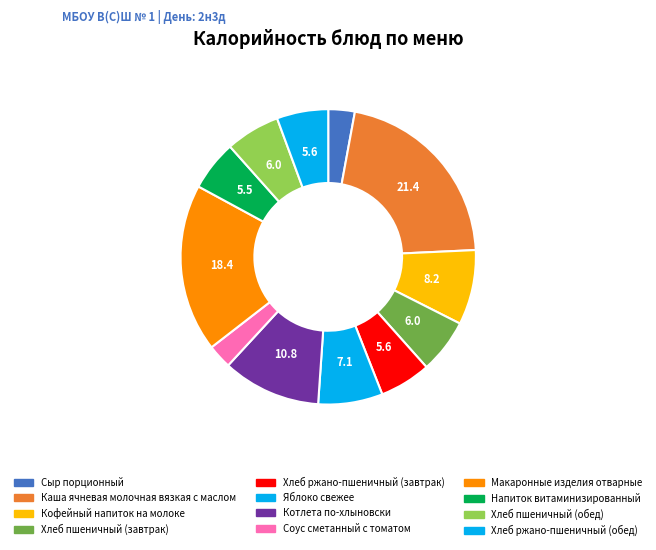

How many segments does this pie chart have?

12